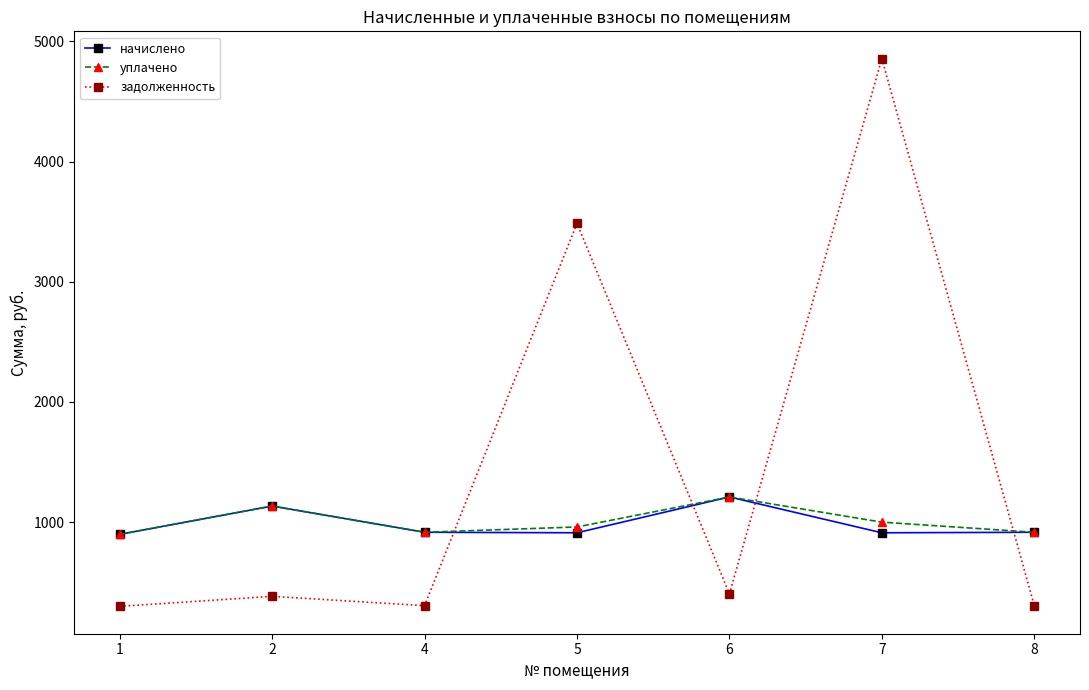

In уплачено, how many points are lower than both neighbors (excluding endpoints)?

1